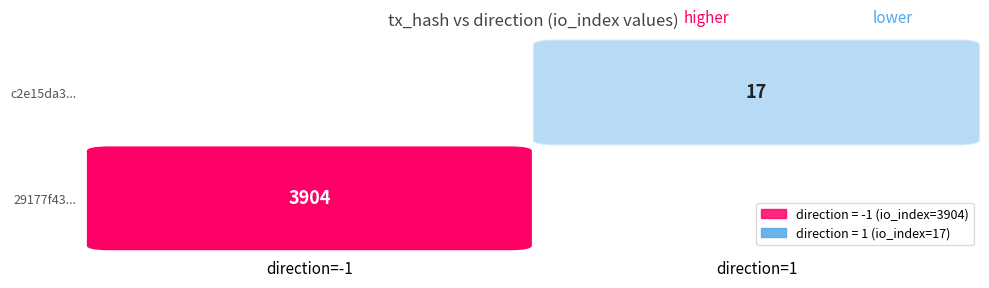

How many 29177f43... values are between -1 and 3904?

2